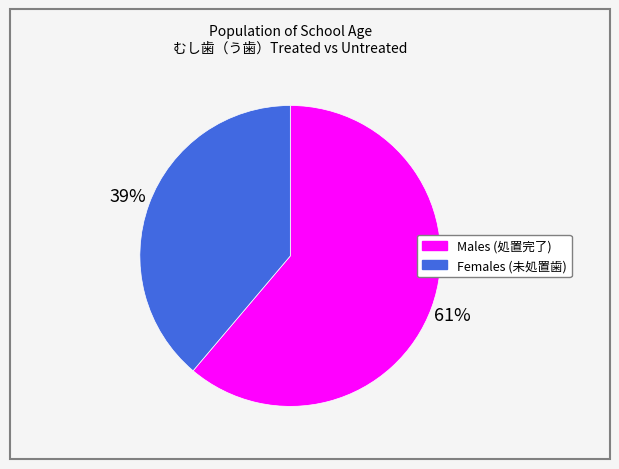

Is there any slice that represents more than half of the pie?

Yes